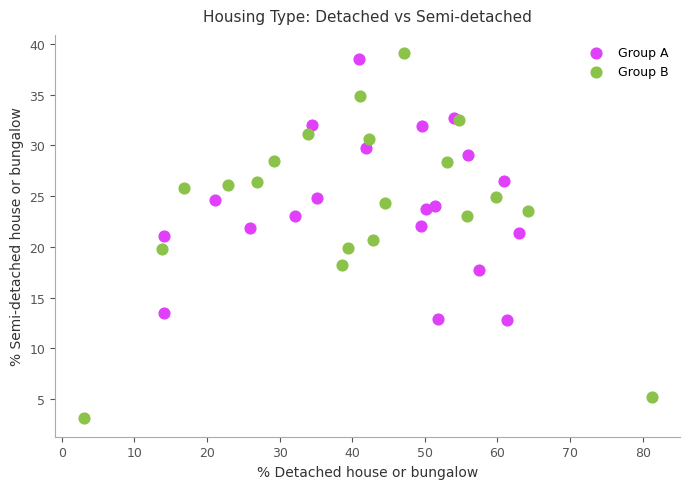

Which series contains the lowest Y value?

Group B